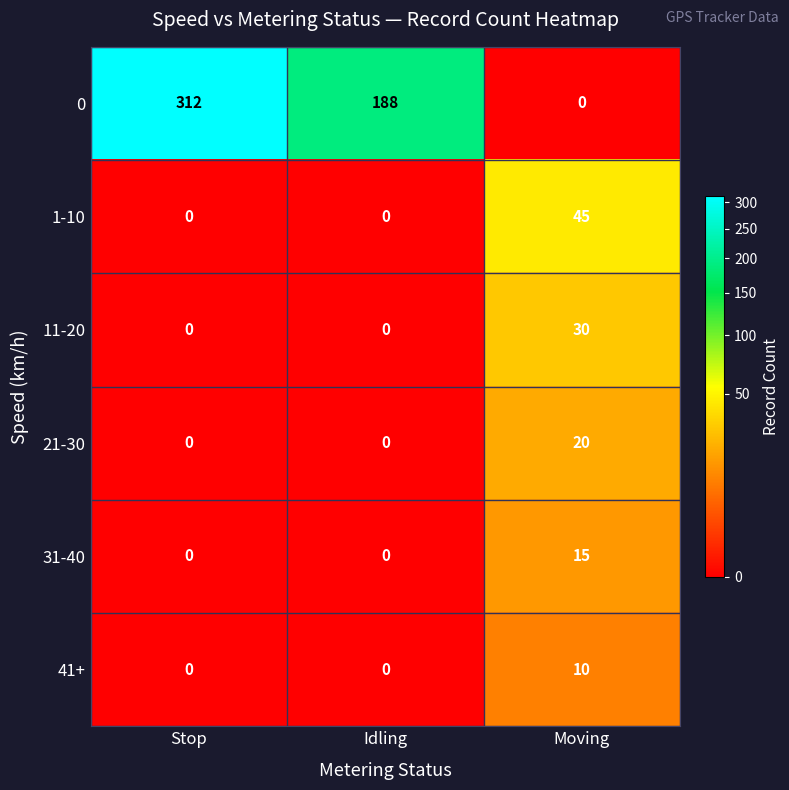

How many 1-10 values are between 0 and 45?

3